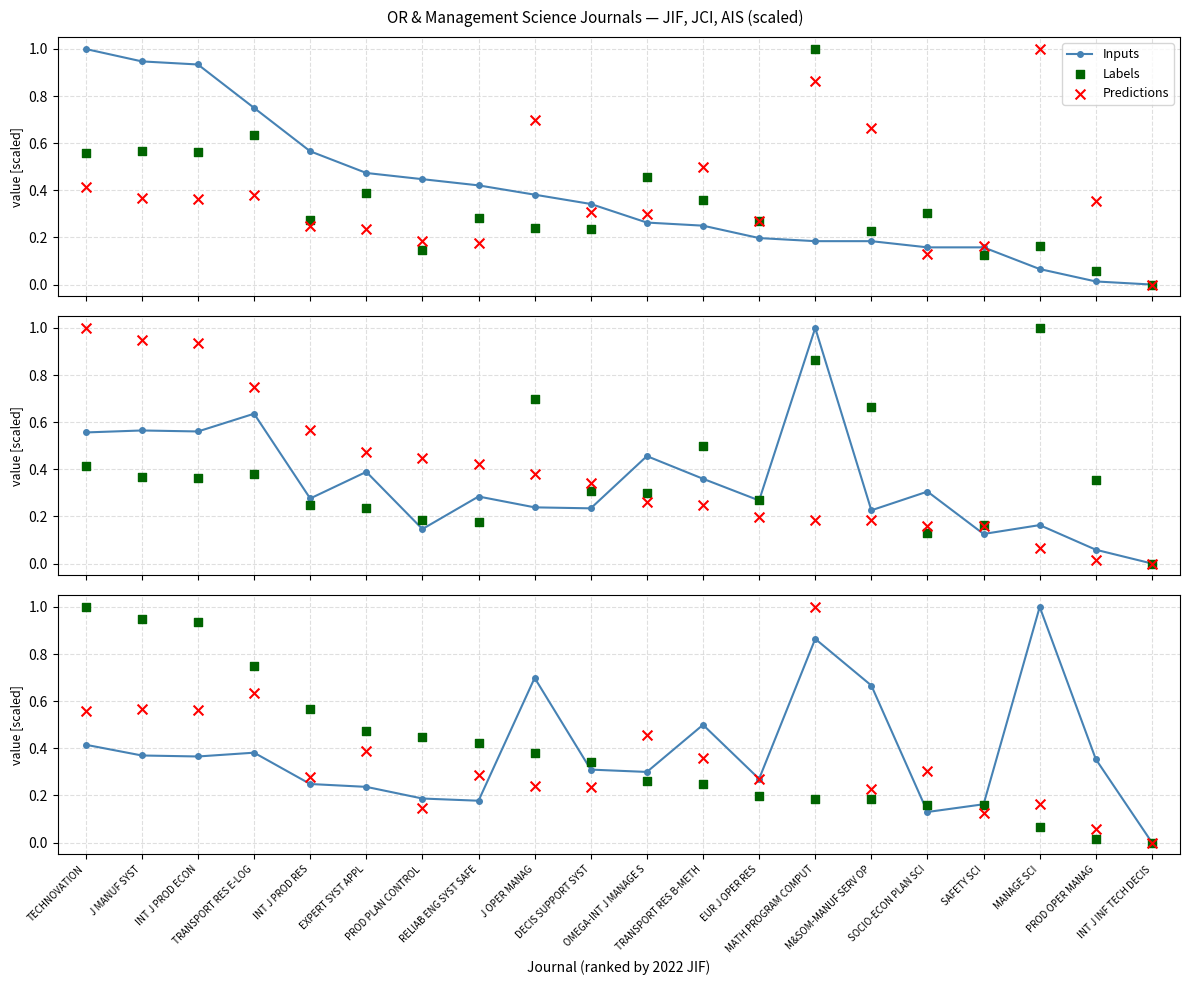

At which category is the sum across all series the highest?

MATH PROGRAM COMPUT